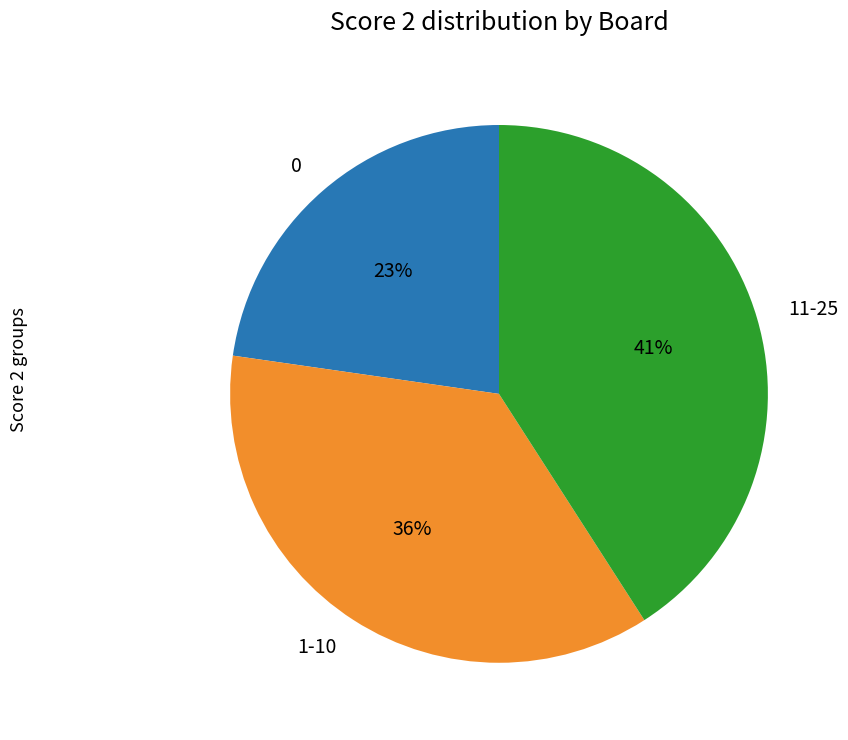

To the nearest percent, what percentage of the pie is 1-10?

36%